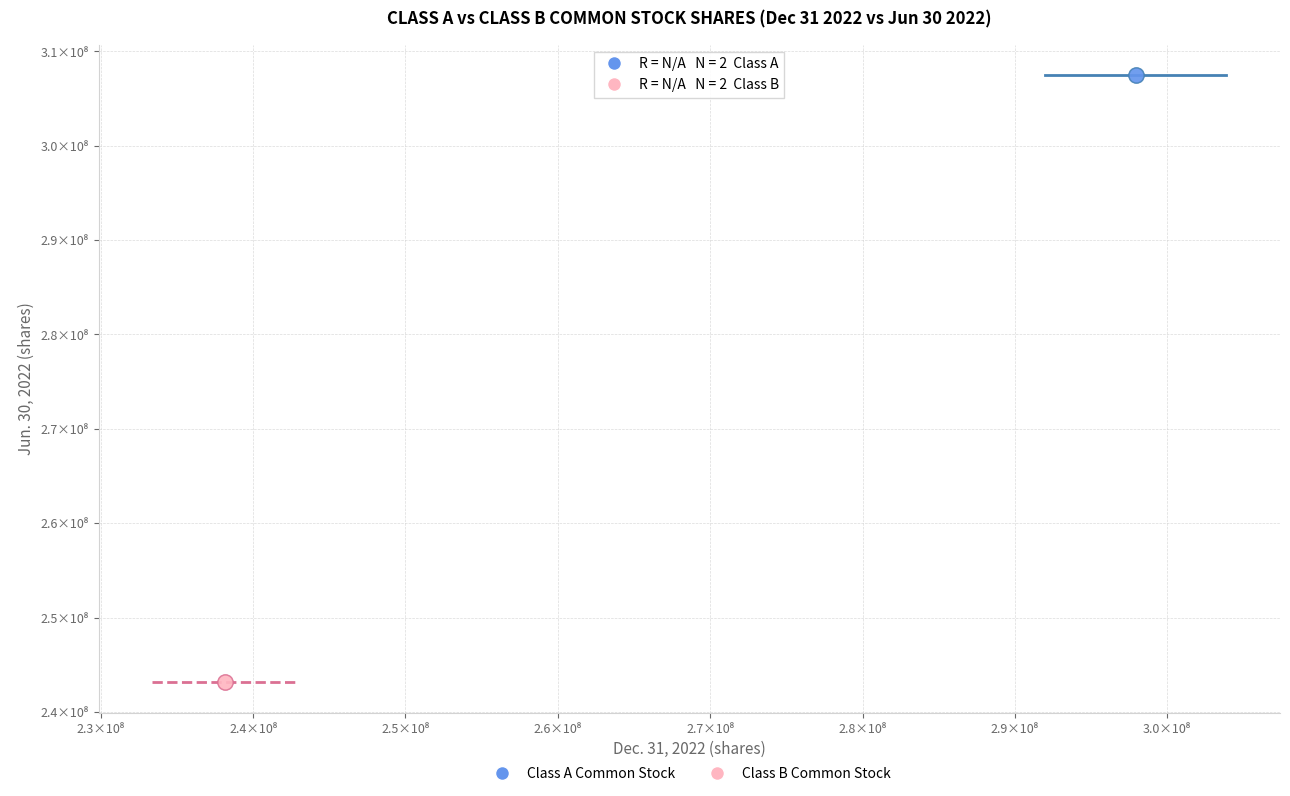

What are all the series names shown in the legend?

Class A Common Stock, Class B Common Stock